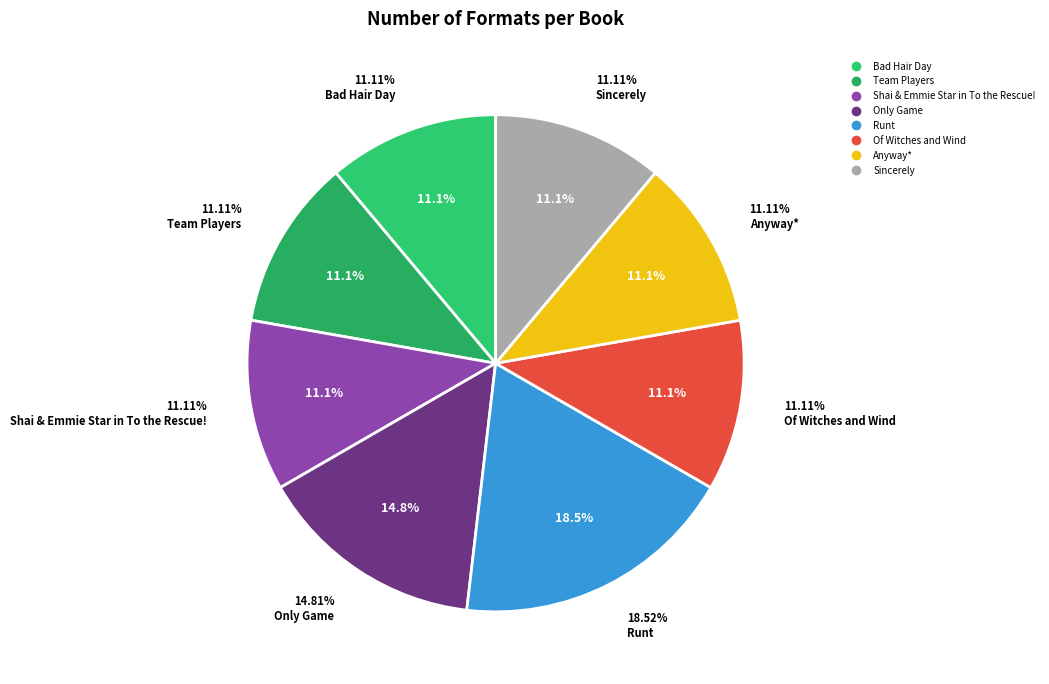

How many segments does this pie chart have?

8